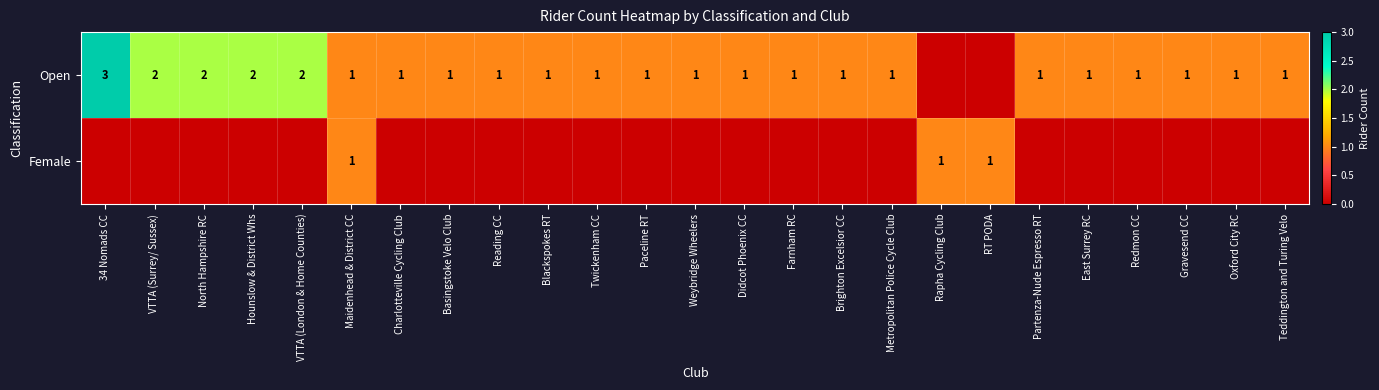

Which series has the widest spread of values?

Open